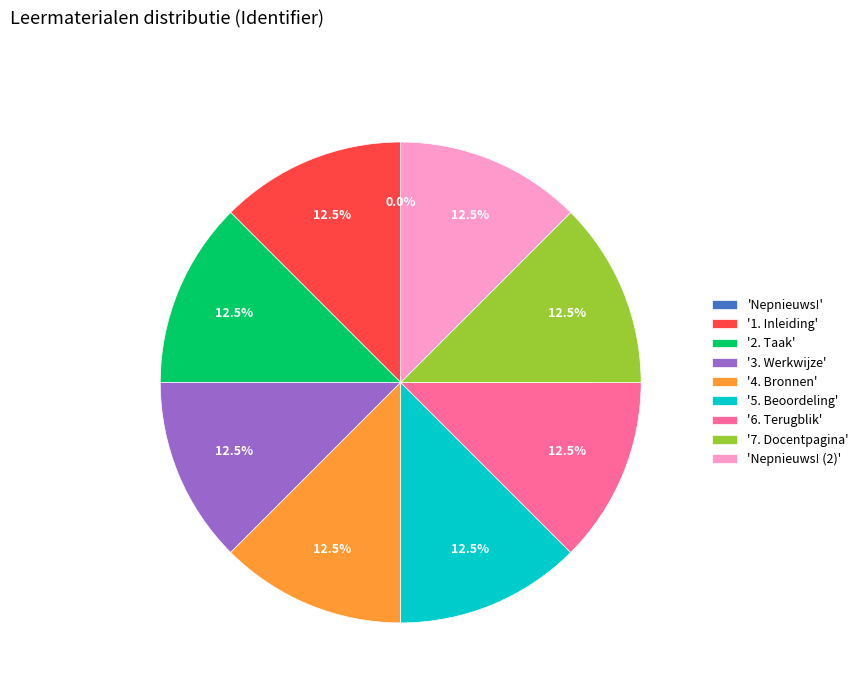

What is the ratio of the value at '2. Taak' to the value at '1. Inleiding'?

1.0